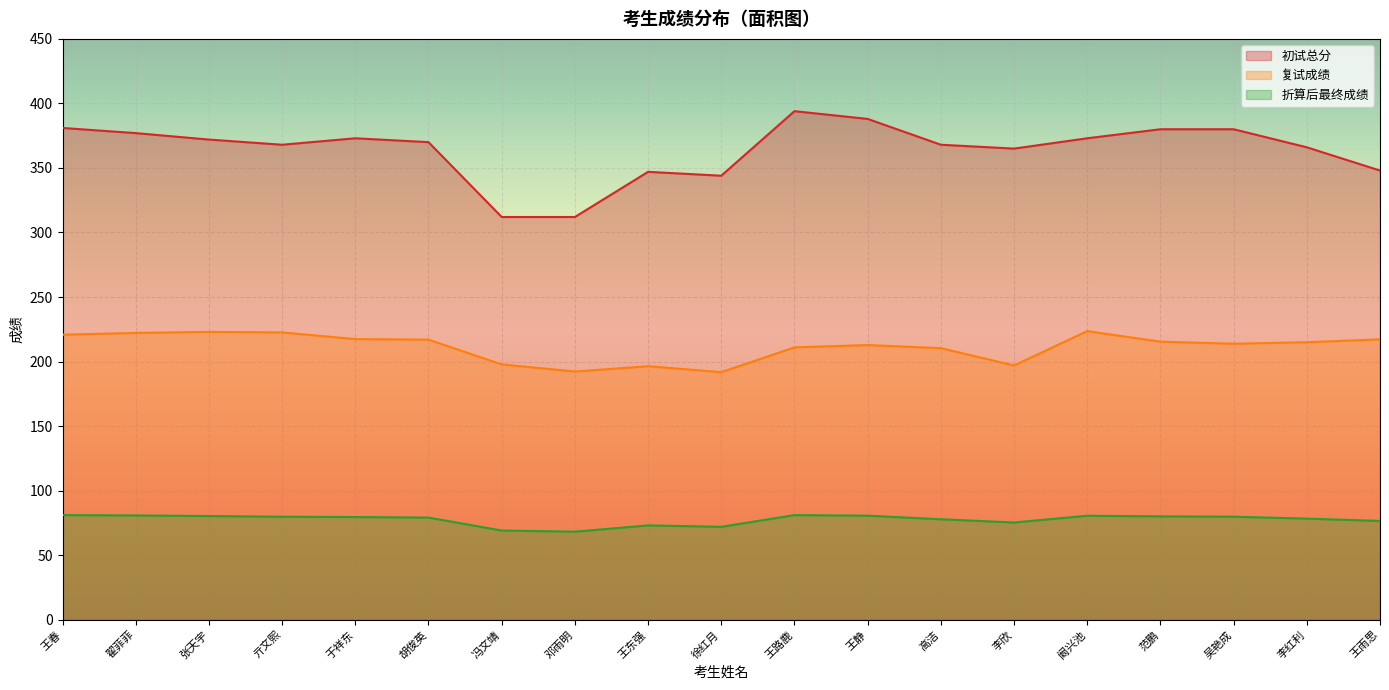

At which category is the sum across all series the highest?

王路鹿